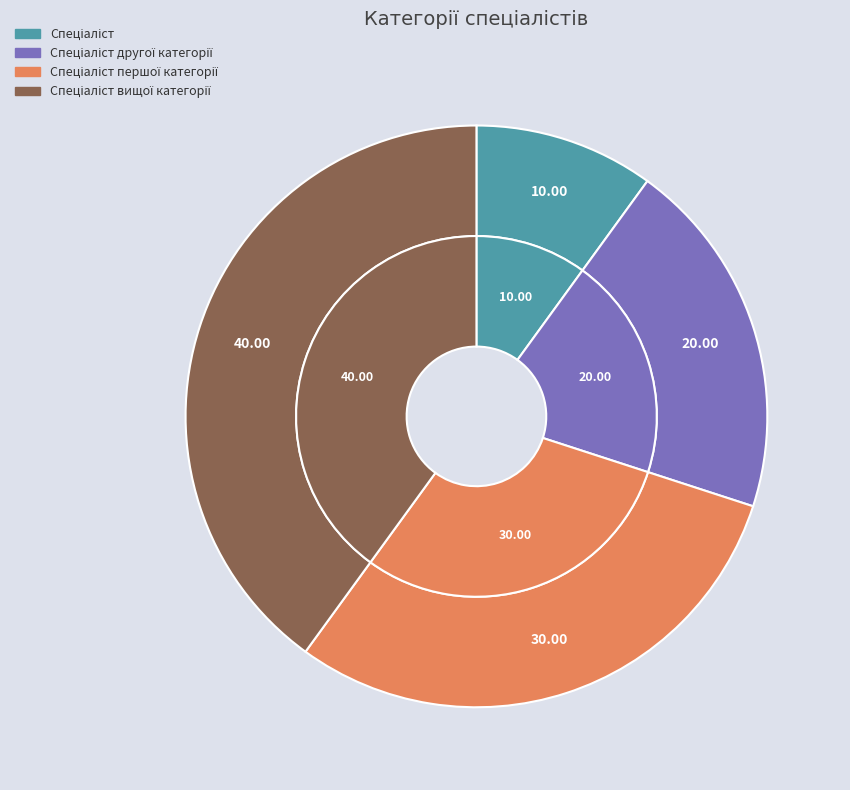

To the nearest percent, what is the average slice percentage?

25%